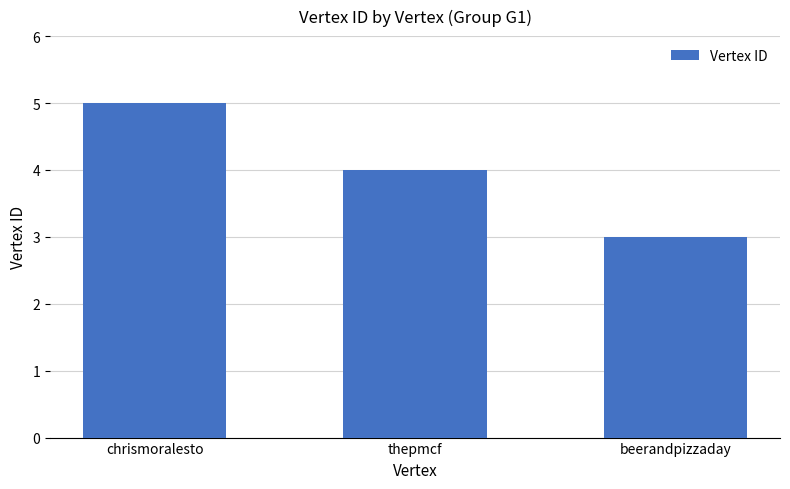

The chart shows a value of 5 at beerandpizzaday. True or false?

False